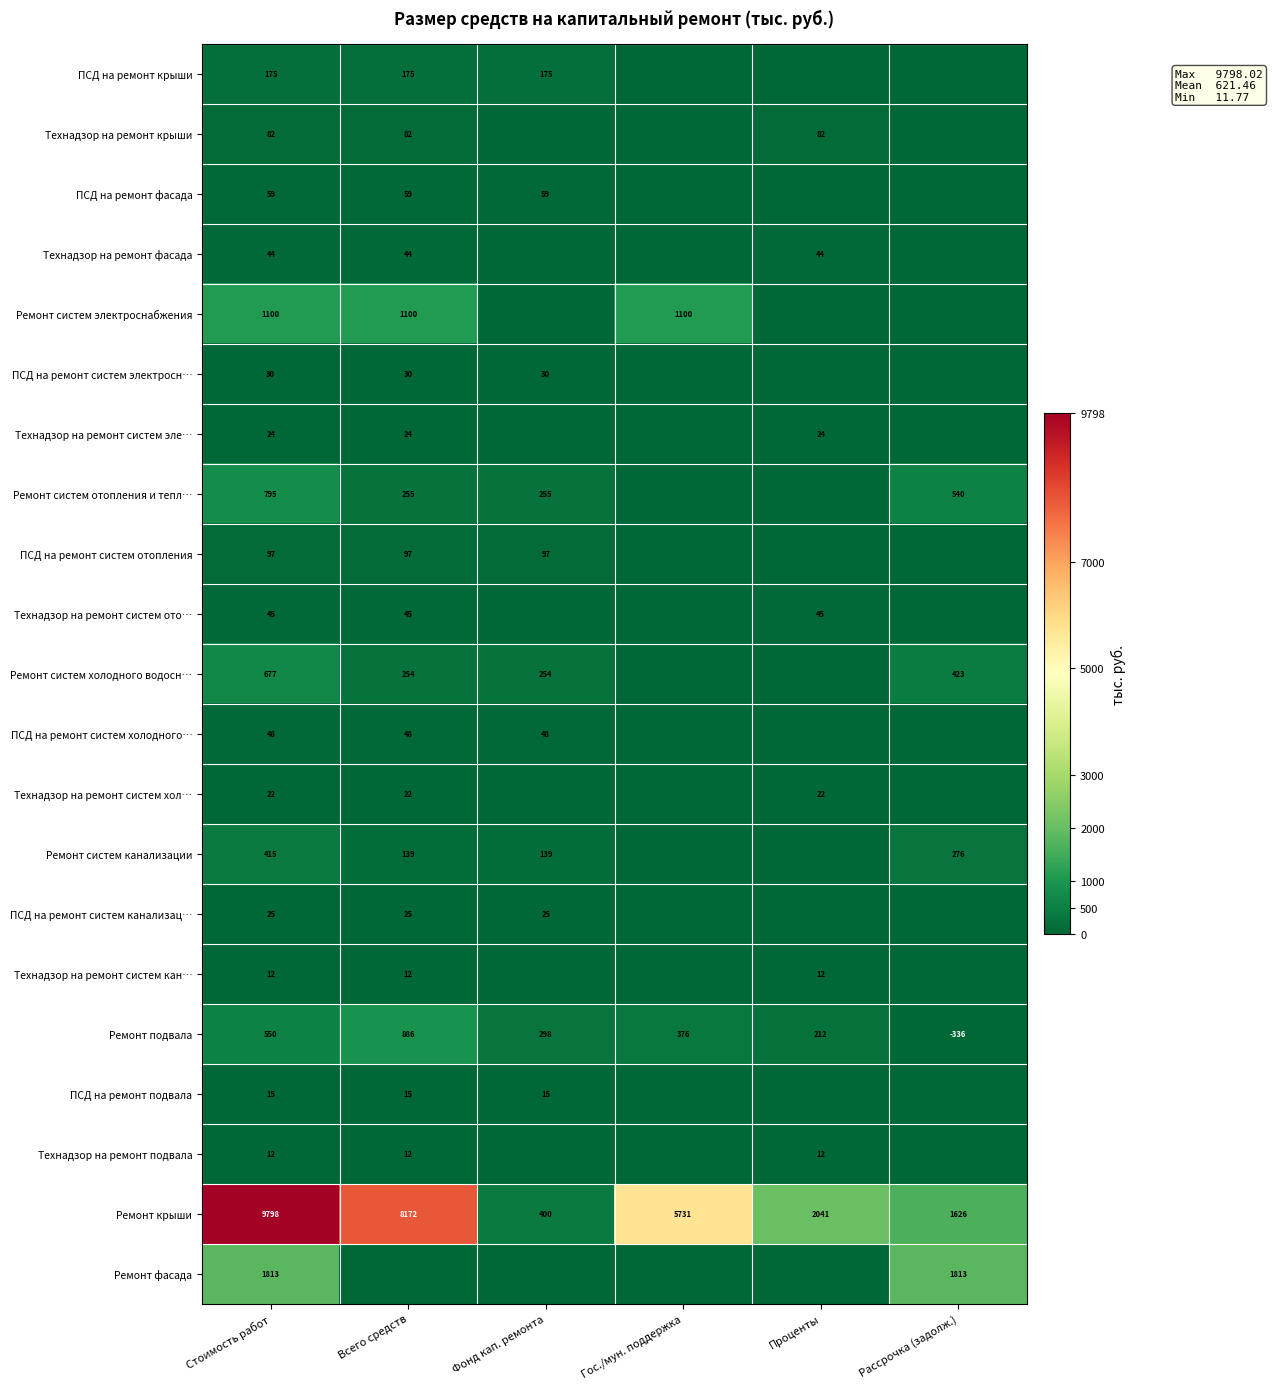

Is it true that ПСД на ремонт систем электросн… equals 30 at Стоимость работ?

True